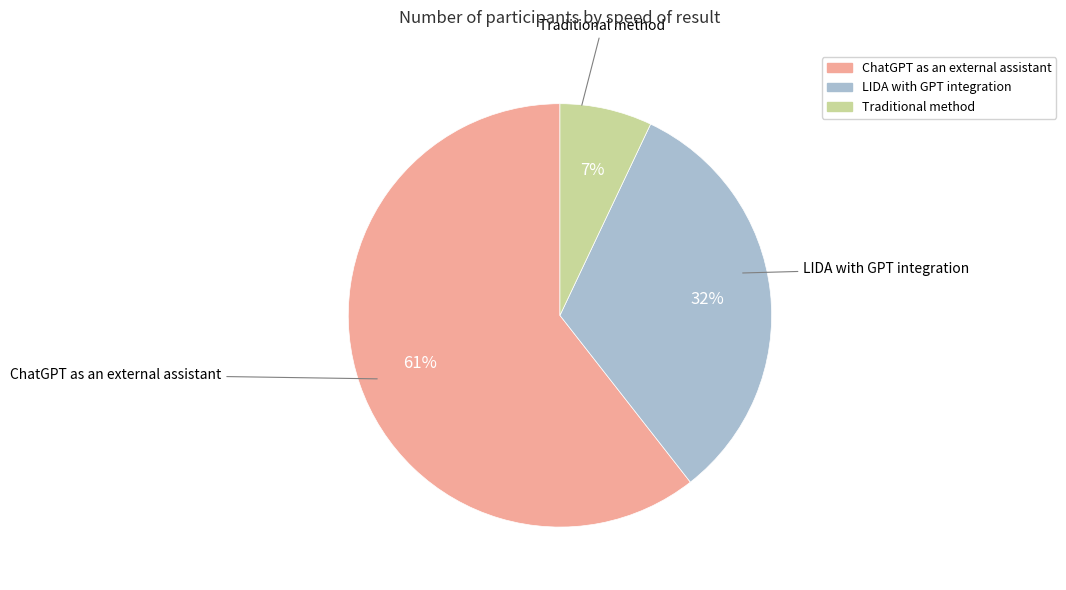

What is the largest slice in the pie chart?

ChatGPT as an external assistant